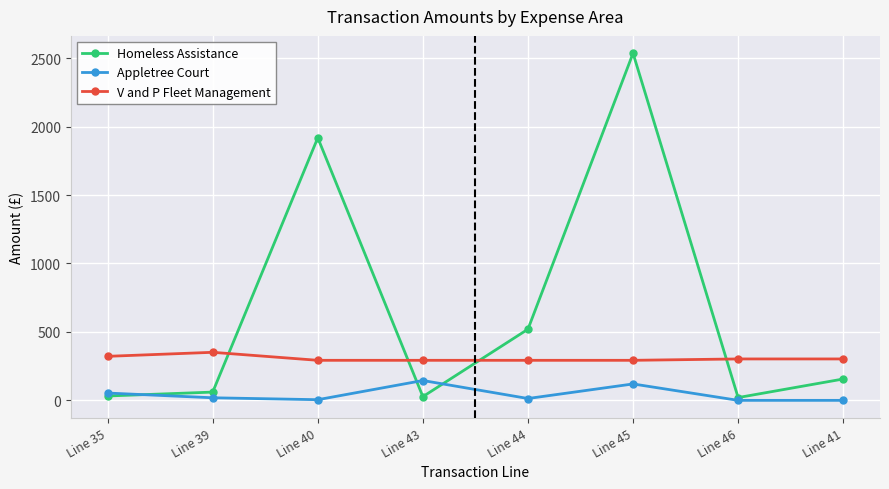

True or false: Homeless Assistance and Appletree Court cross at least once.

True